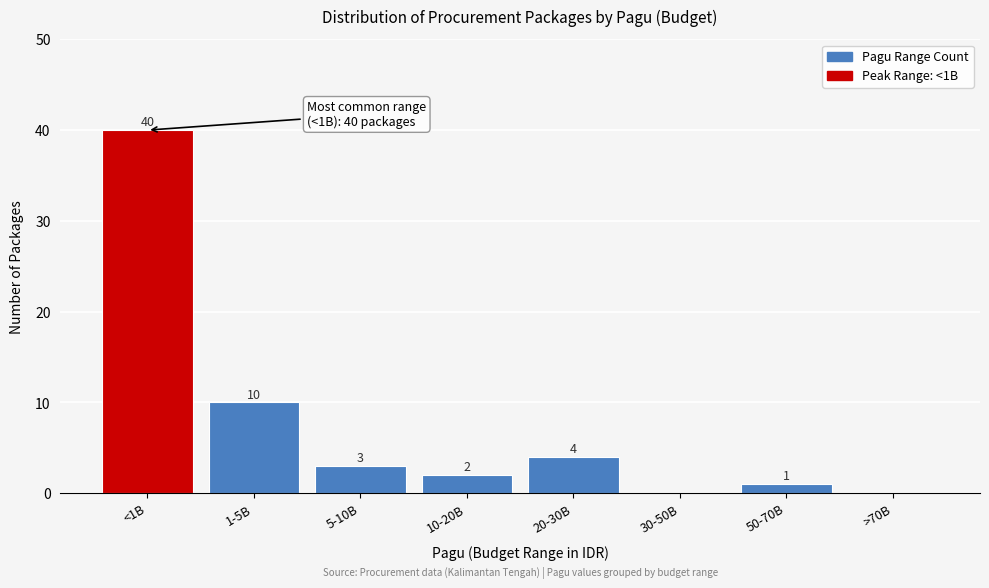

Reading left to right, list all the values displayed in this chart.

<1B=40	1-5B=10	5-10B=3	10-20B=2	20-30B=4	30-50B=0	50-70B=1	>70B=0